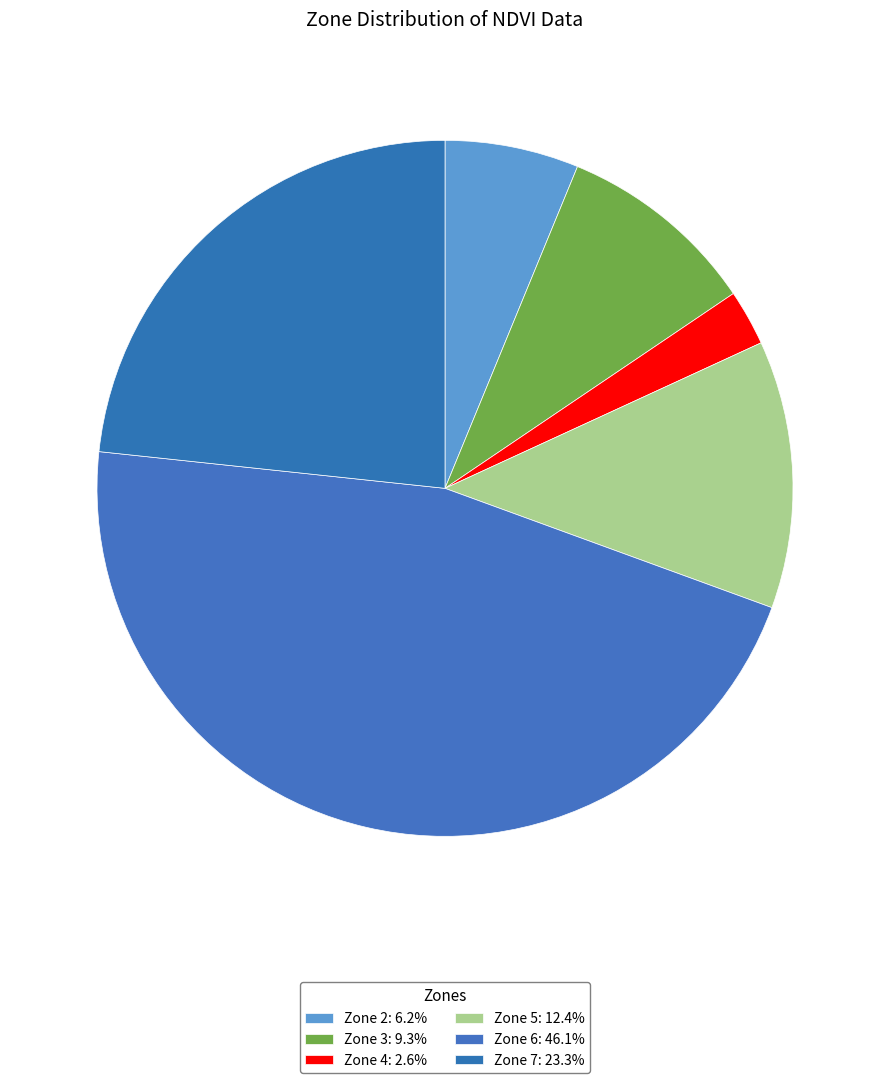

Count the number of slices in the pie.

6